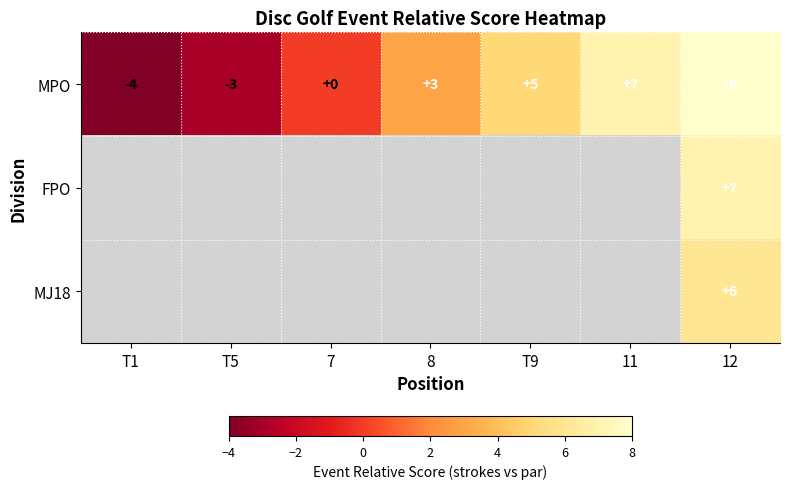

At which label is MPO closest to 2?

8